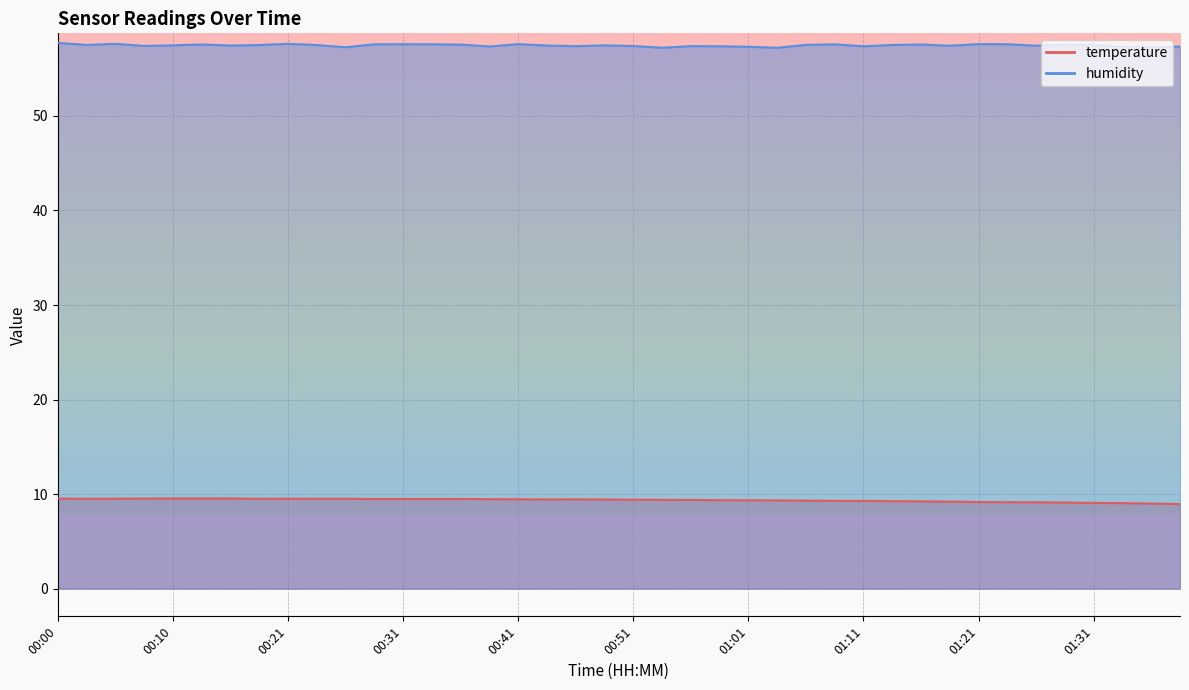

At which category does temperature reach its first local peak?

00:21